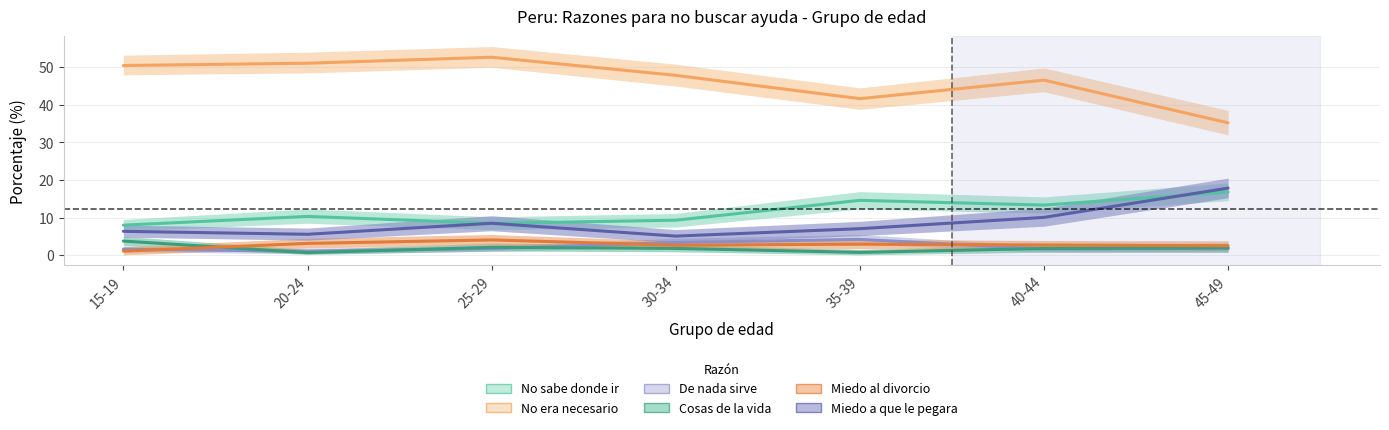

What are all the series names shown in the legend?

No sabe donde ir, No era necesario, De nada sirve, Cosas de la vida, Miedo al divorcio, Miedo a que le pegara